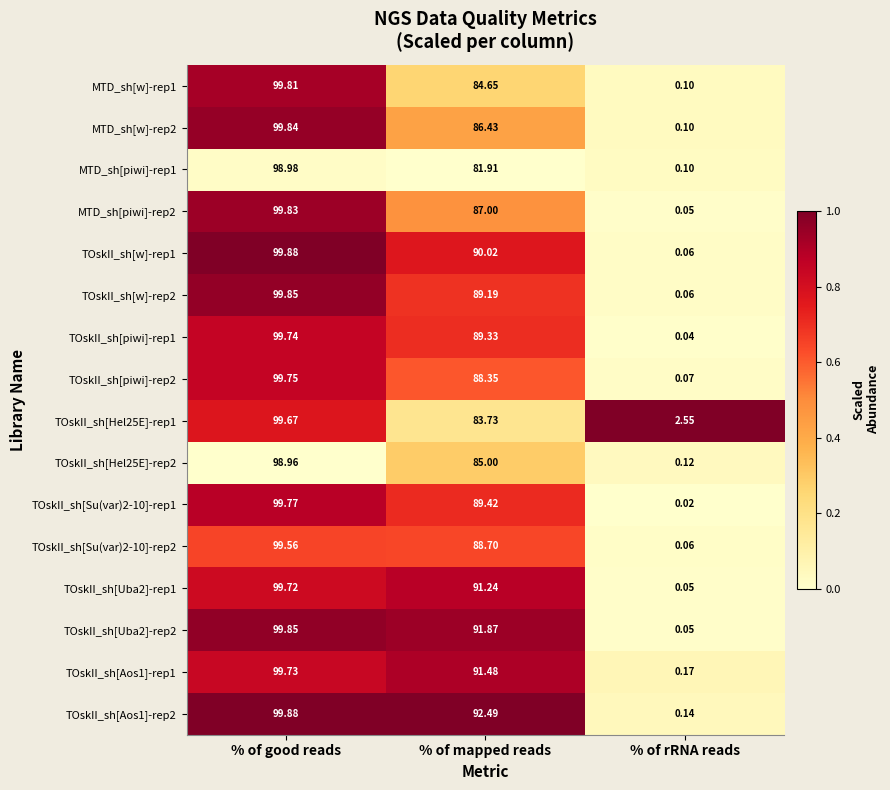

At which label does TOskII_sh[Uba2]-rep2 first exceed 91?

% of good reads